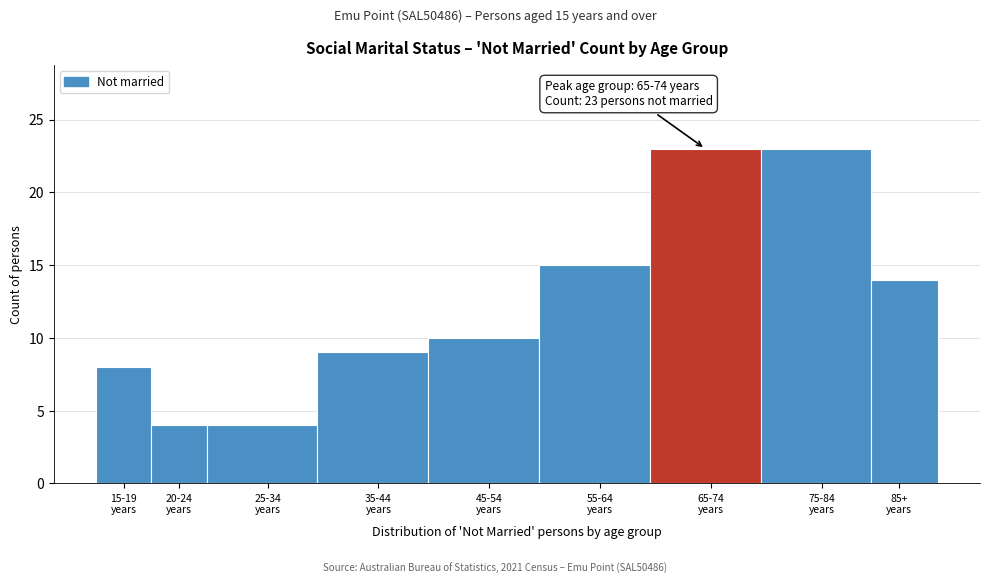

Reading right to left, list all the values displayed in this chart.

14	23	23	15	10	9	4	4	8